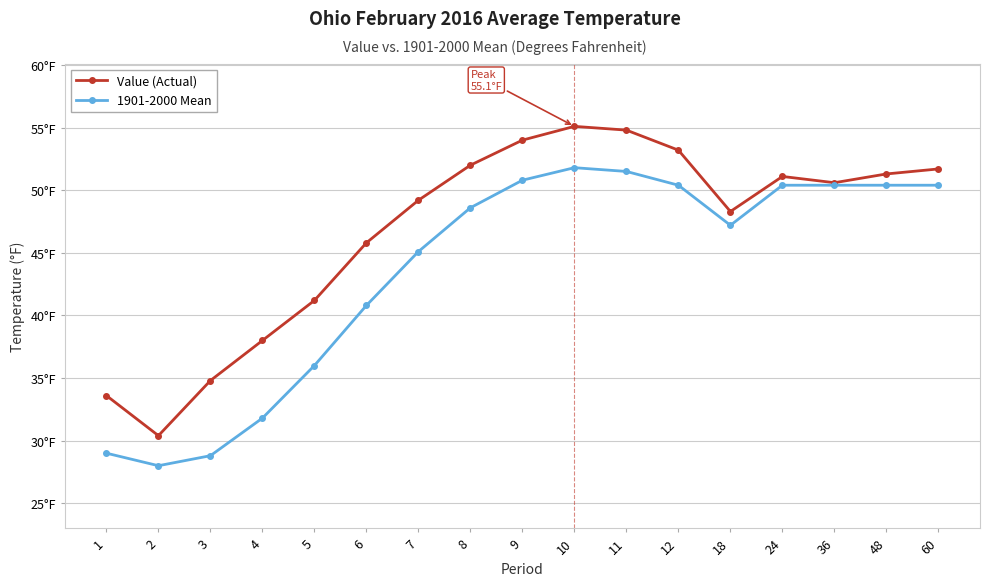

What are all the series names shown in the legend?

Value (Actual), 1901-2000 Mean